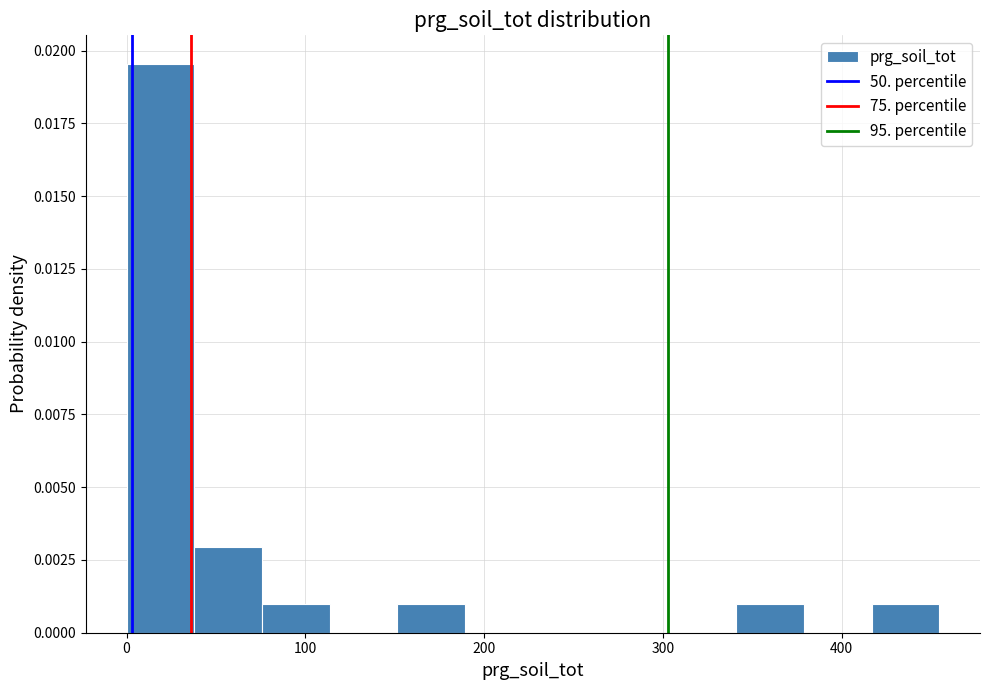

Around what value on the x-axis is the tallest bar? Give the approximate position of its centre, as read against the axis.

20